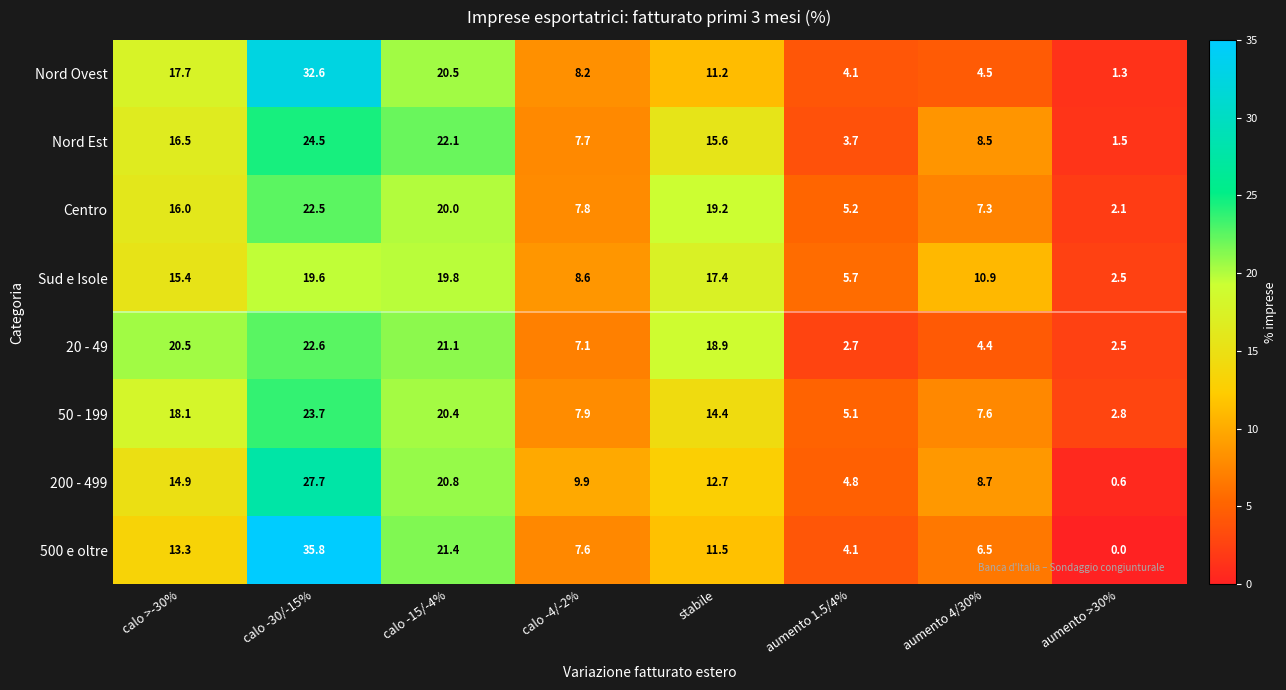

Which label corresponds to the smallest value in the chart?

aumento >30%